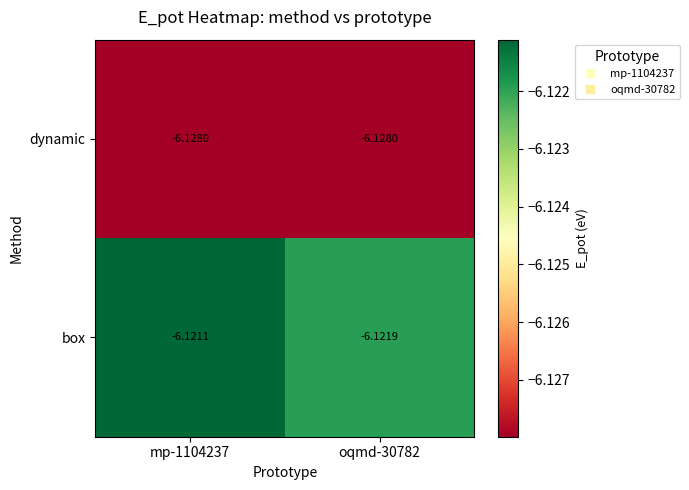

Which category has the highest value across all series?

mp-1104237